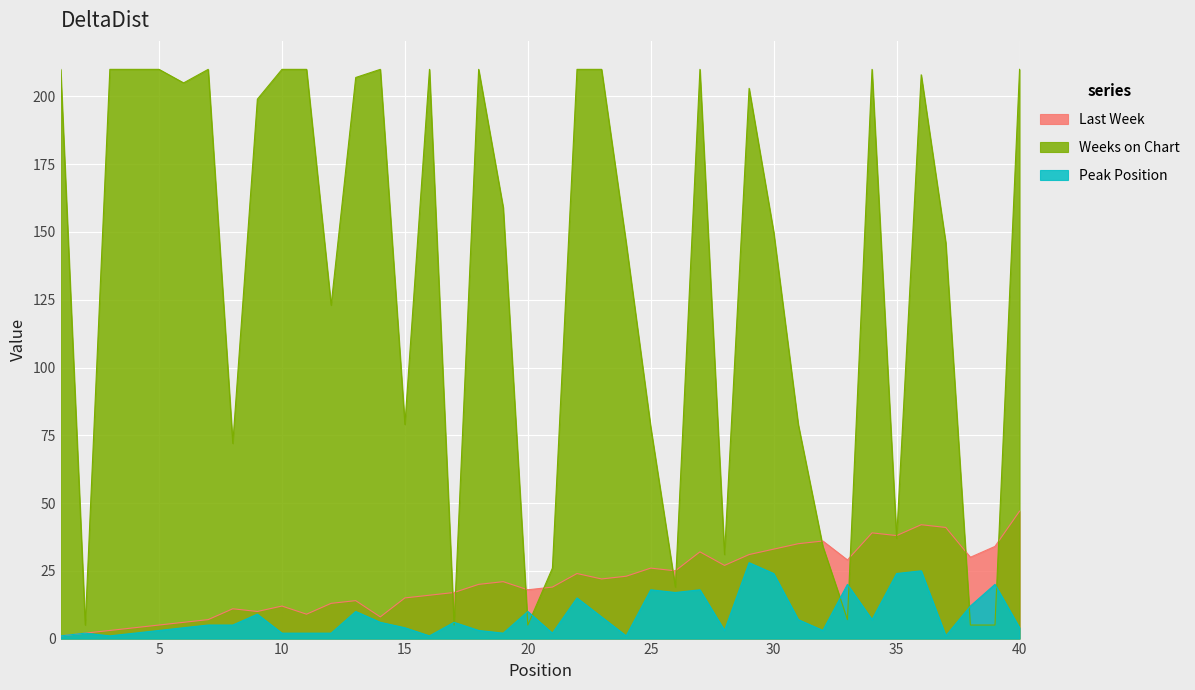

Which series ends up on top after the final intersection of Last Week and Weeks on Chart?

Weeks on Chart